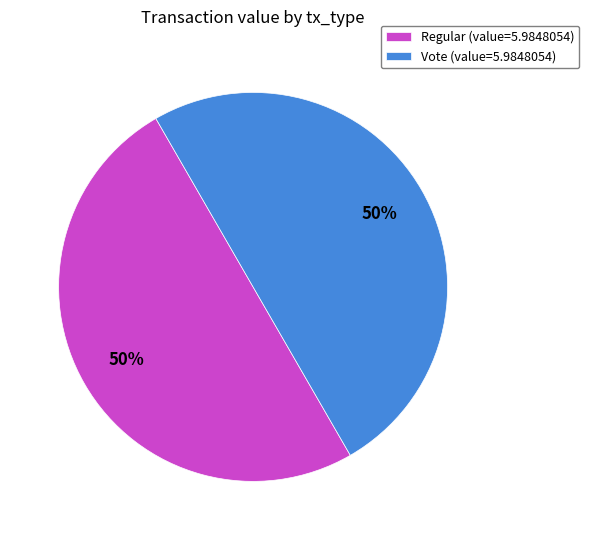

To the nearest percent, what portion does Vote (value=5.9848054) represent?

50%